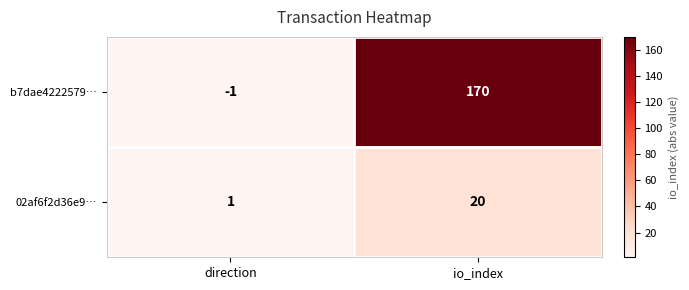

At which label is 02af6f2d36e9… closest to 10?

direction